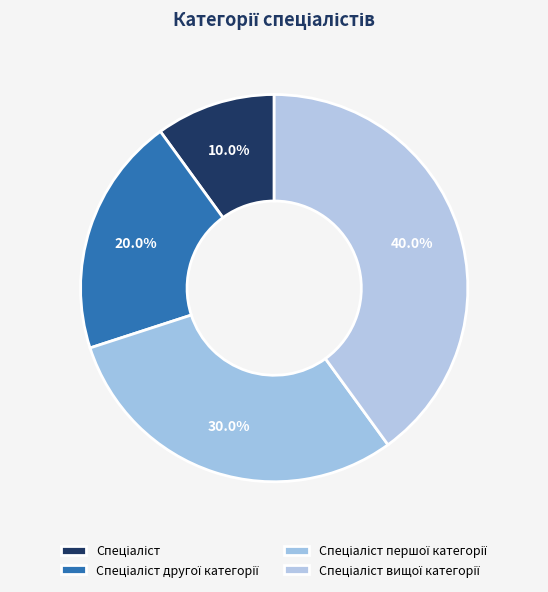

To the nearest percent, what is the difference between the largest and smallest slice percentages?

30%